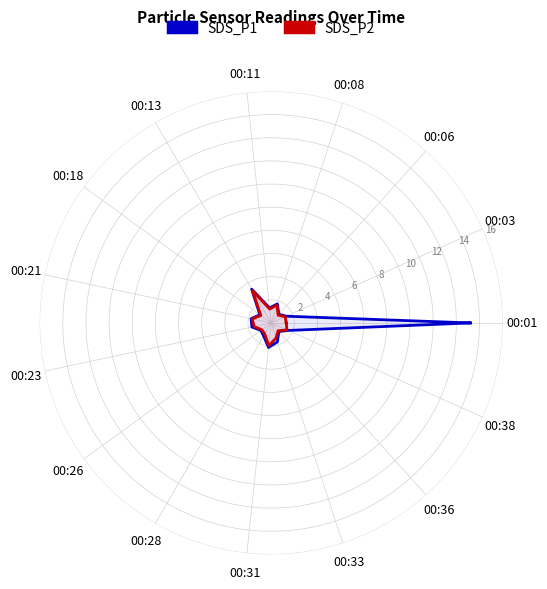

List the series in order of their overall mean, highest first.

SDS_P1, SDS_P2